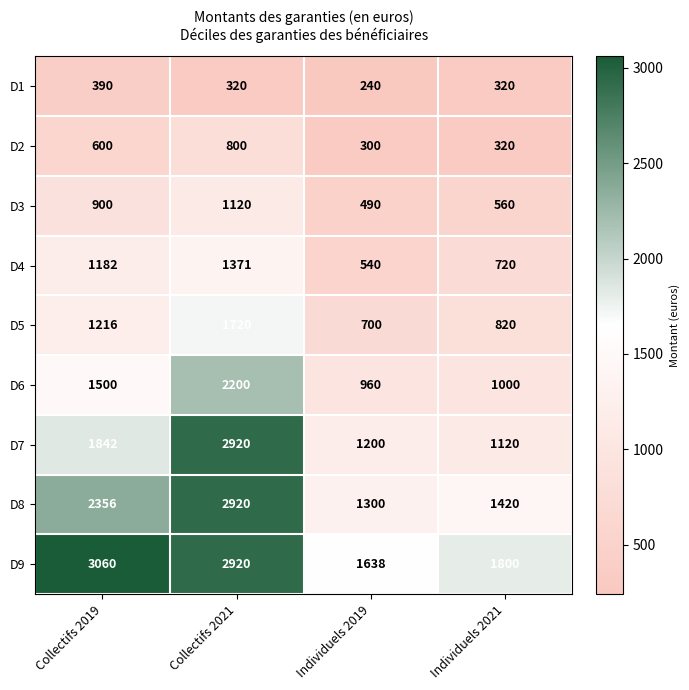

How many data points in D4 are less than 1182?

2